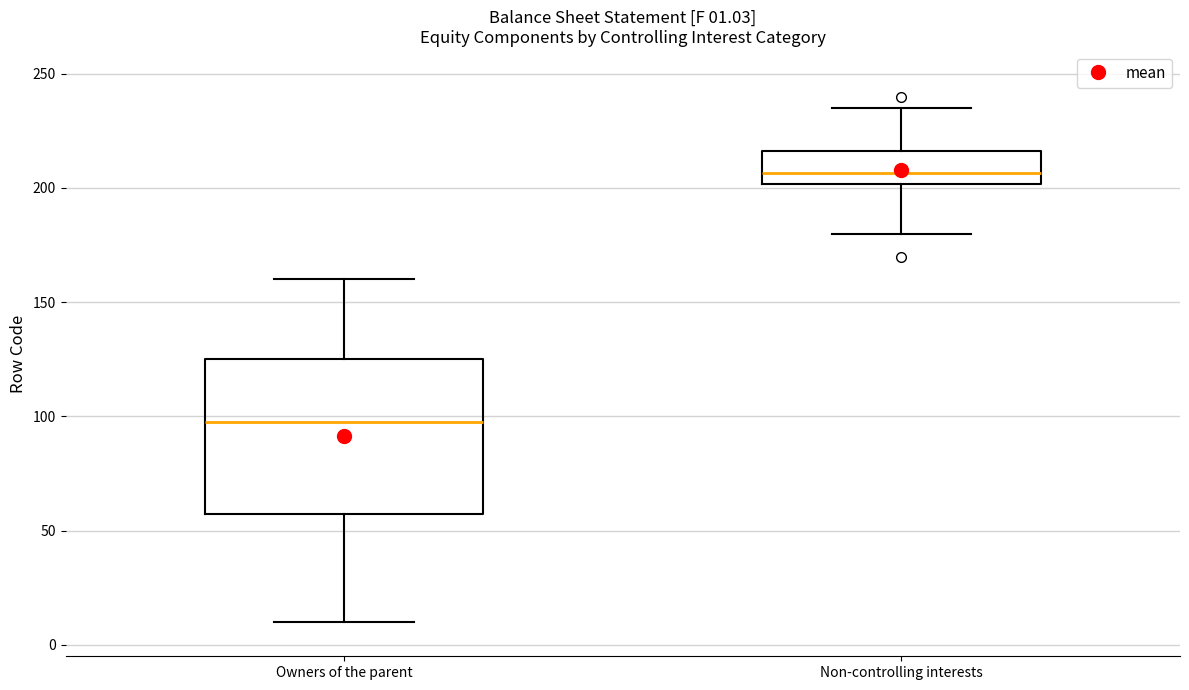

Comparing the boxes themselves (not the whiskers), which one is the tallest?

Owners of the parent